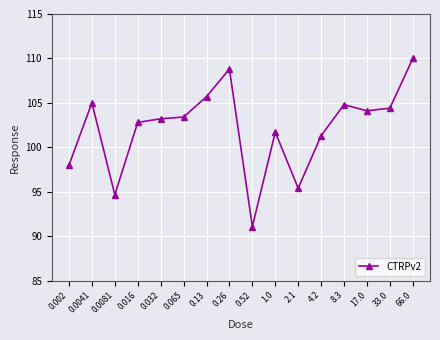

Does the chart display data point markers on the line(s)?

Yes